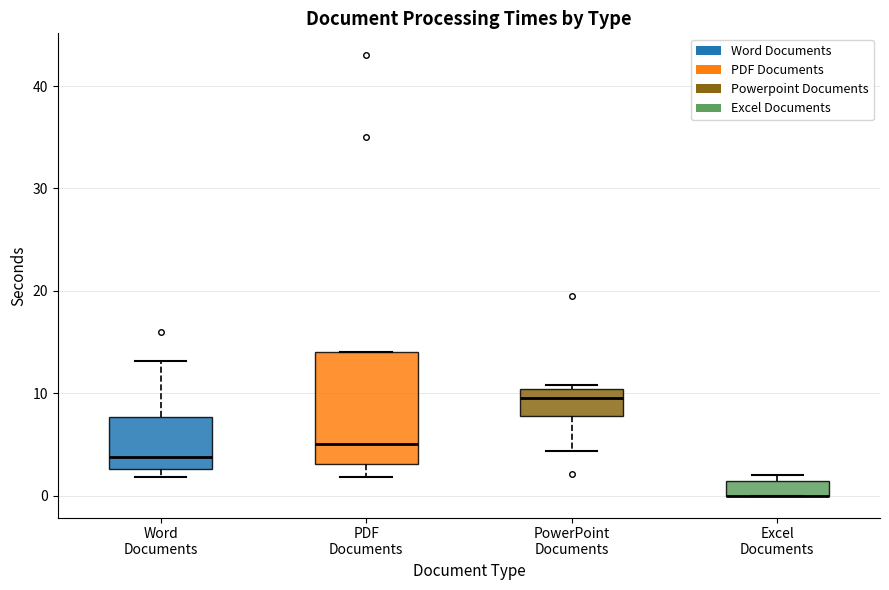

Where is the upper edge of the box for PDF Documents on the y-axis? The values are not printed on the chart, so give them approximately, as read against the axis.

14